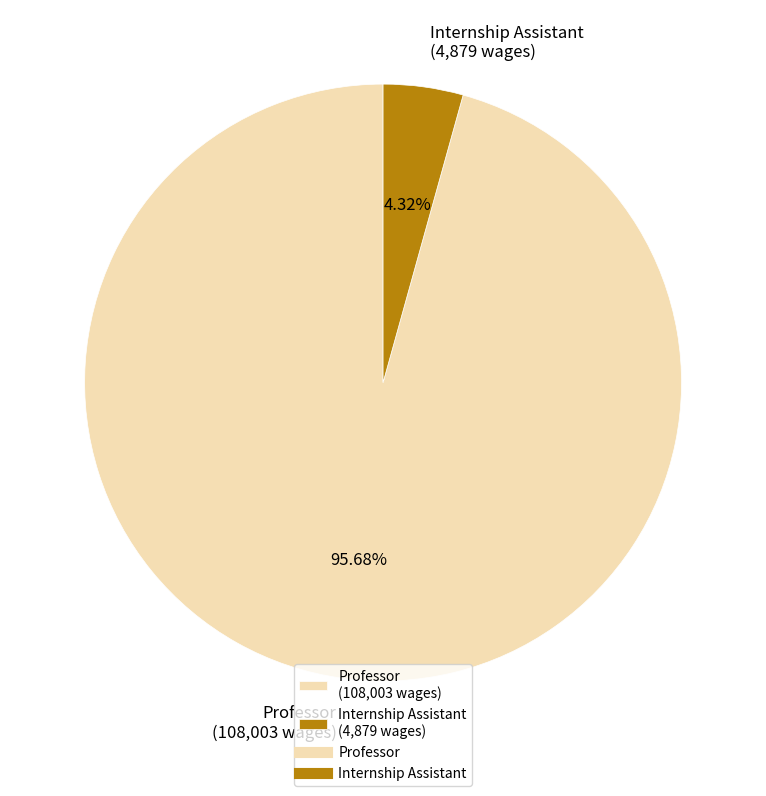

Approximately how many times larger is the value at Professor compared to Internship Assistant?

22.1